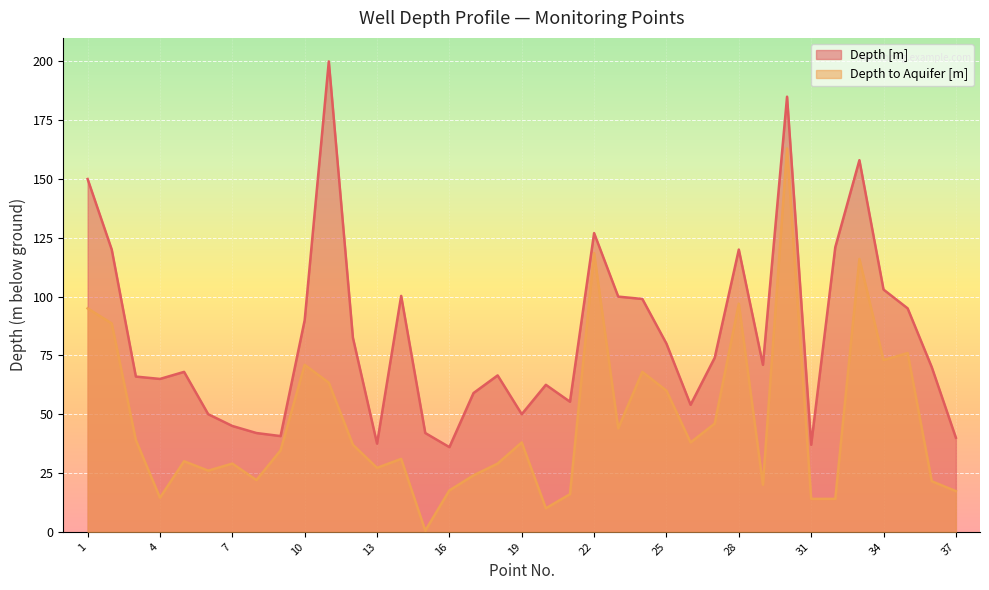

At which category does Depth [m] reach its first local peak?

5